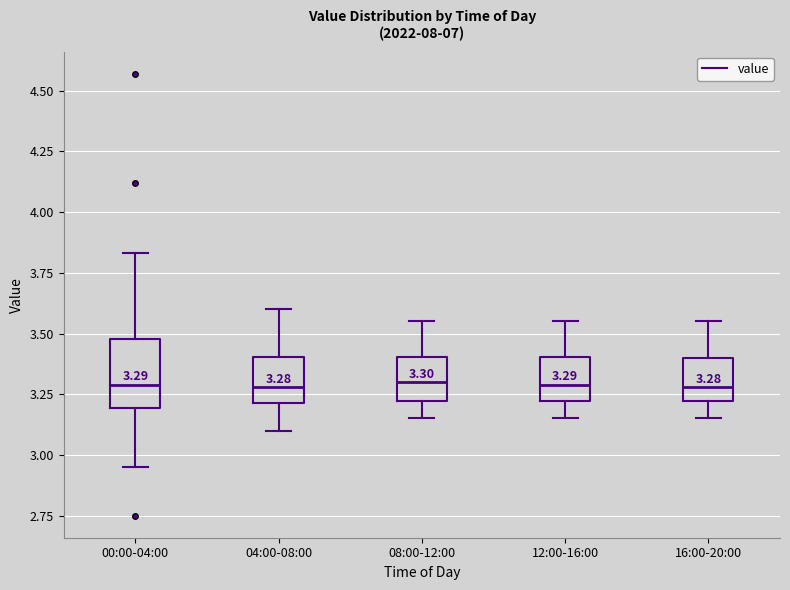

Which box is the tallest, from its lower edge to its upper edge?

00:00-04:00